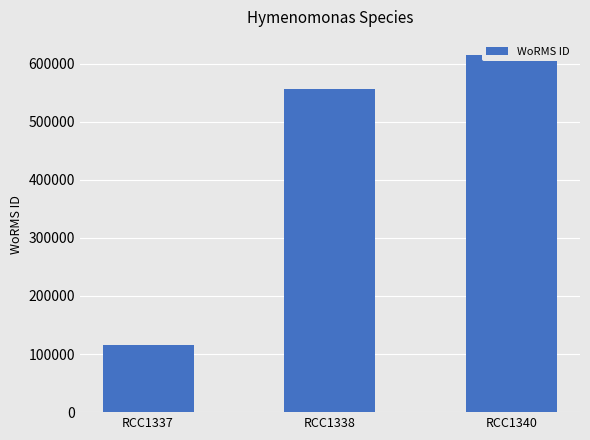

What is the ratio of the value at RCC1338 to the value at RCC1337?

4.8